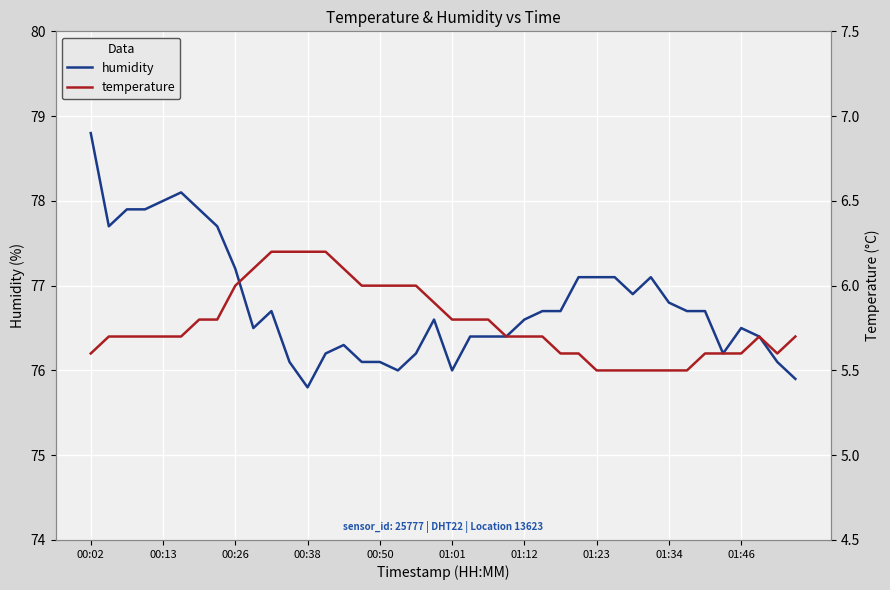

At how many categories does at least one series exceed 68?

40